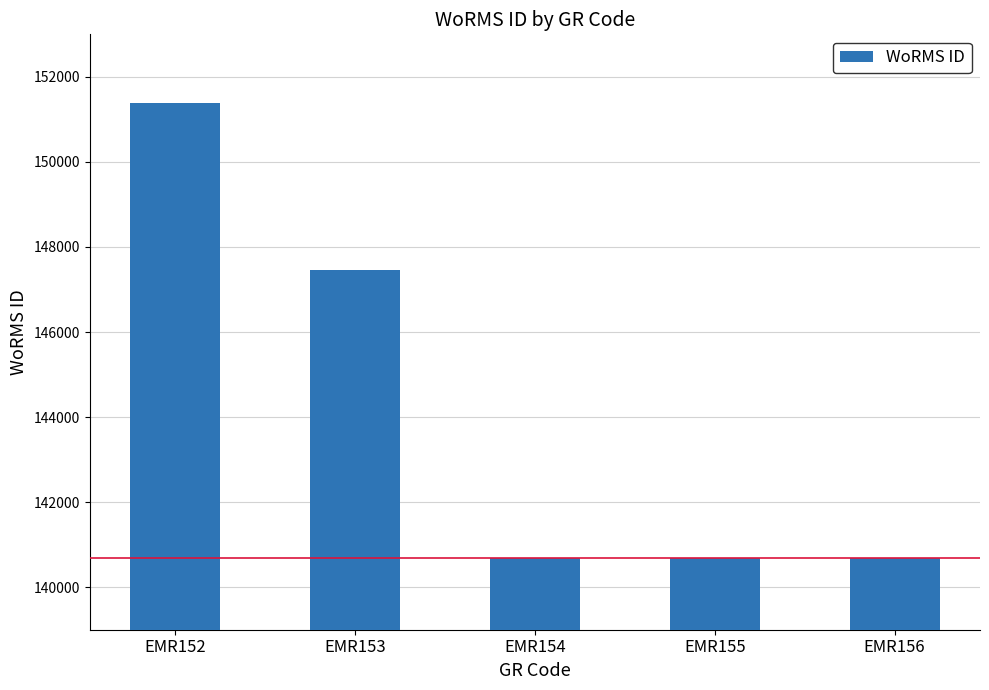

True or false: the data shows 140684 at EMR155.

True